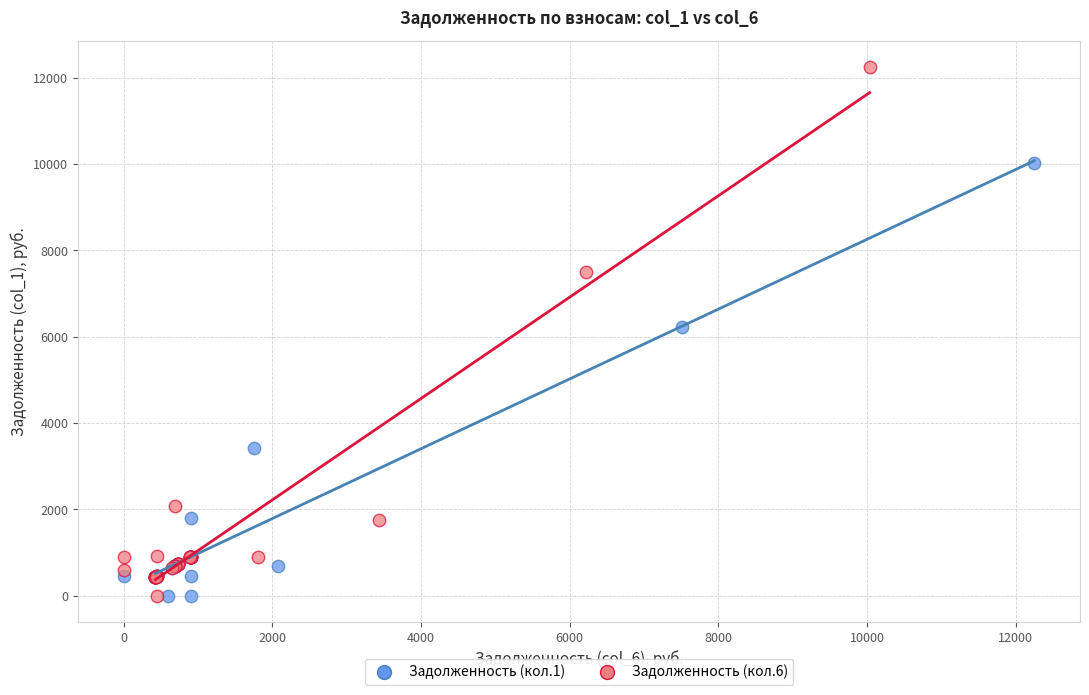

Which series contains the highest Y value?

Задолженность (кол.6)